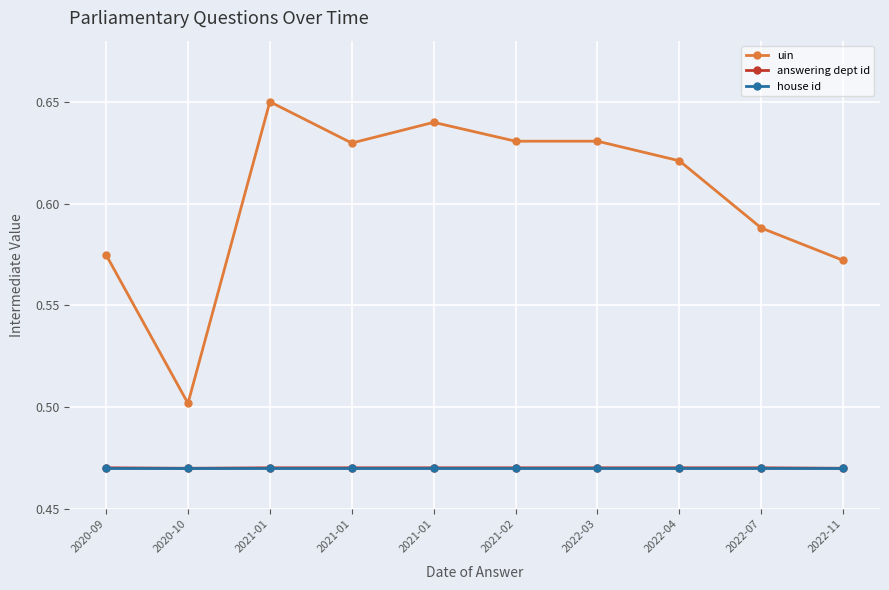

What is the approximate value of uin at 2020-09?

0.6